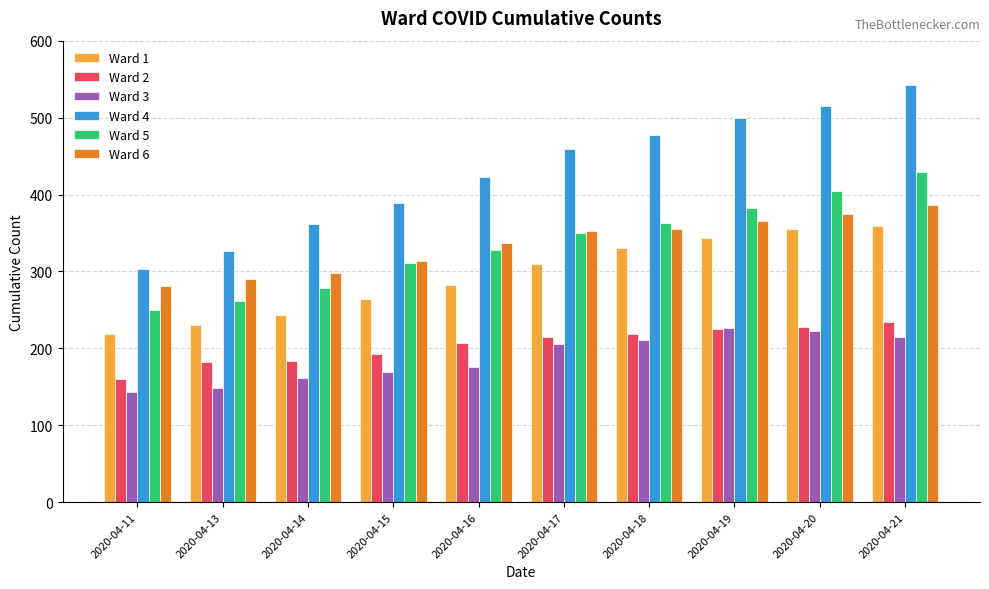

Count the number of data series in this chart.

6